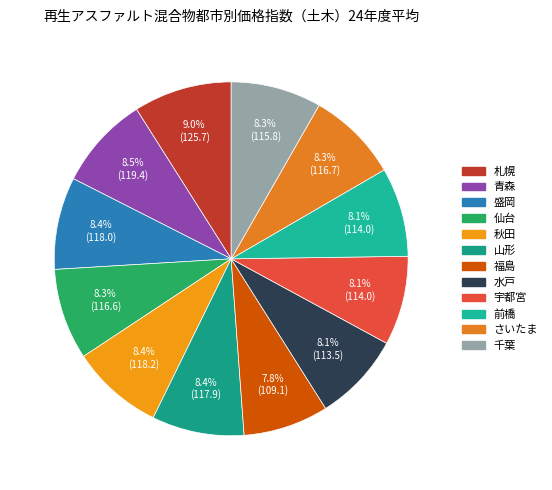

To the nearest percent, what is the average slice percentage?

8%